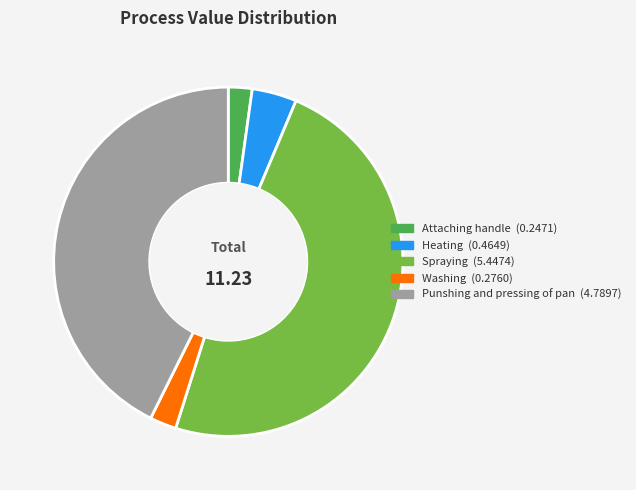

What is the ratio of the value at Spraying to the value at Punshing and pressing of pan?

1.1